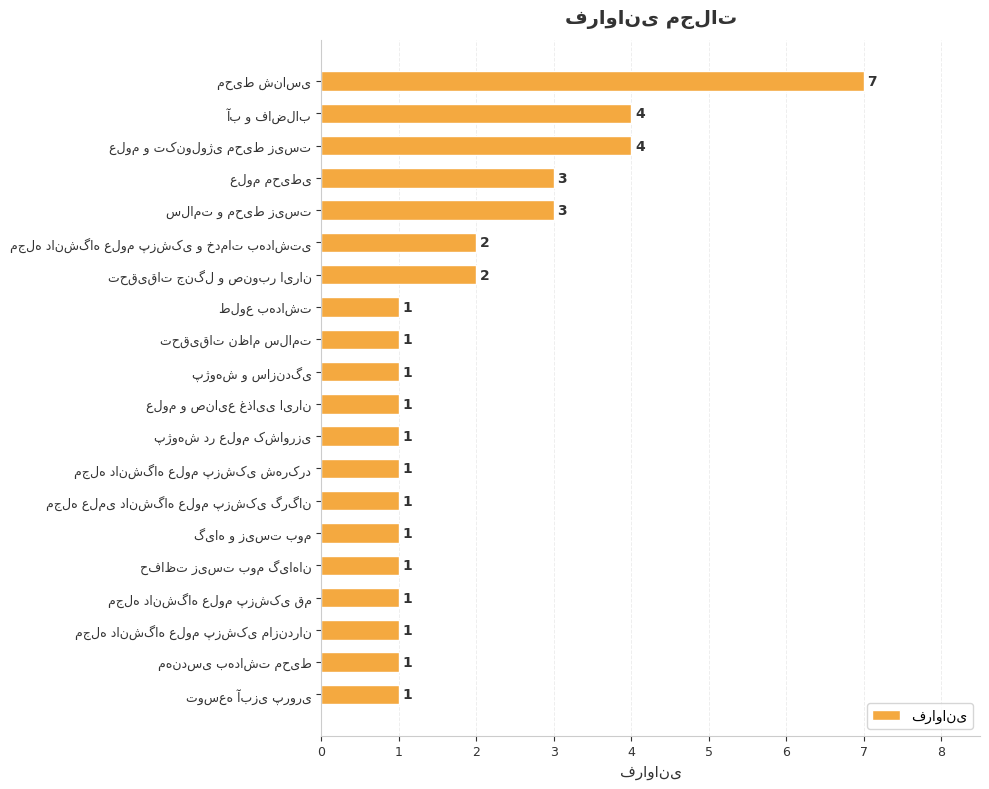

Does the chart contain any negative values?

No